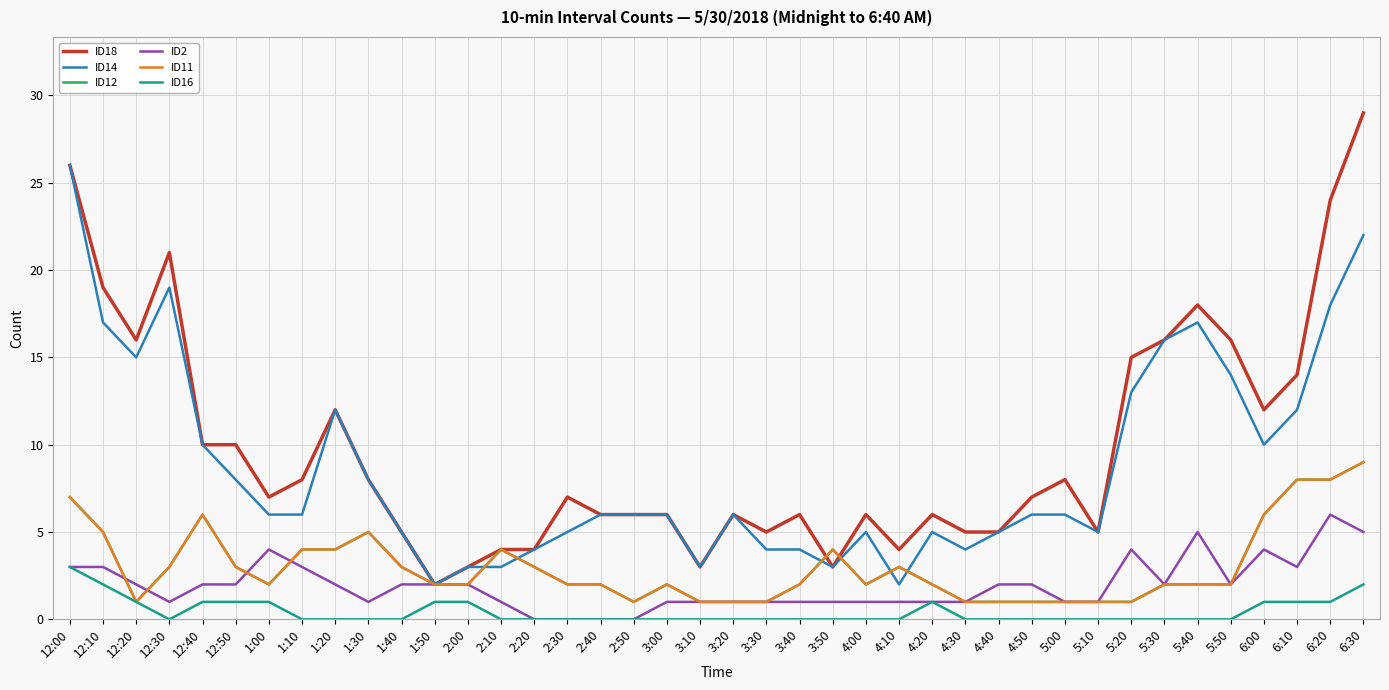

What is the label of the 15th point from the right?

4:10